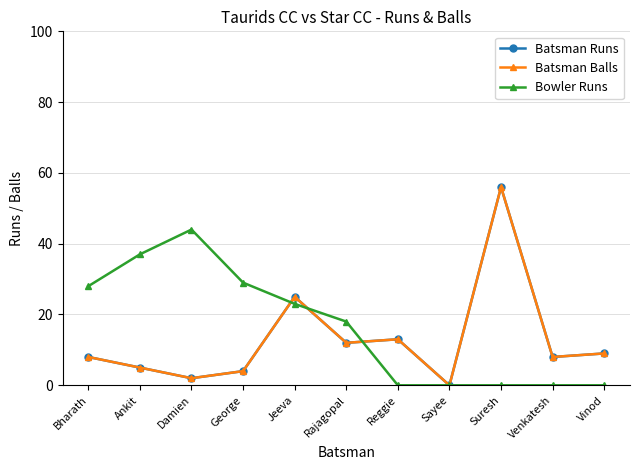

What are all the series names shown in the legend?

Batsman Runs, Batsman Balls, Bowler Runs